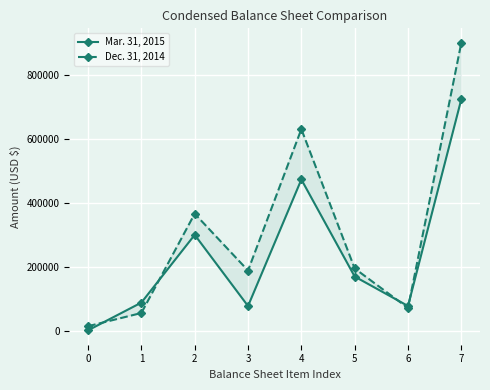

The value of Dec. 31, 2014 at 1 is 102674. True or false?

False